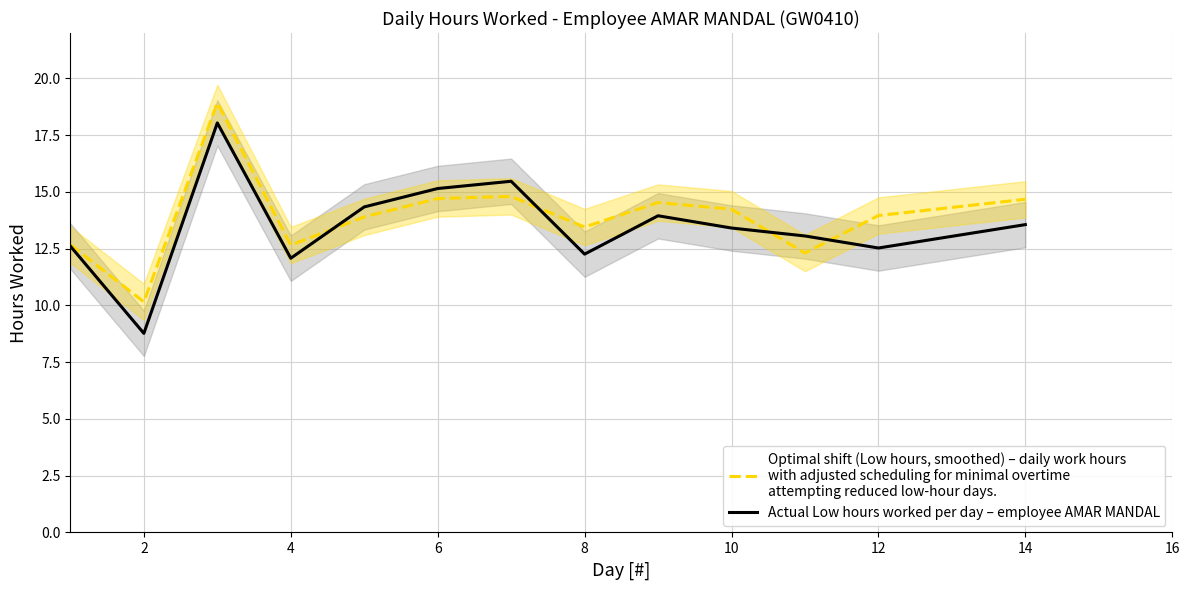

Which series has the largest range (max minus min)?

Actual Low hours worked per day – employee AMAR MANDAL